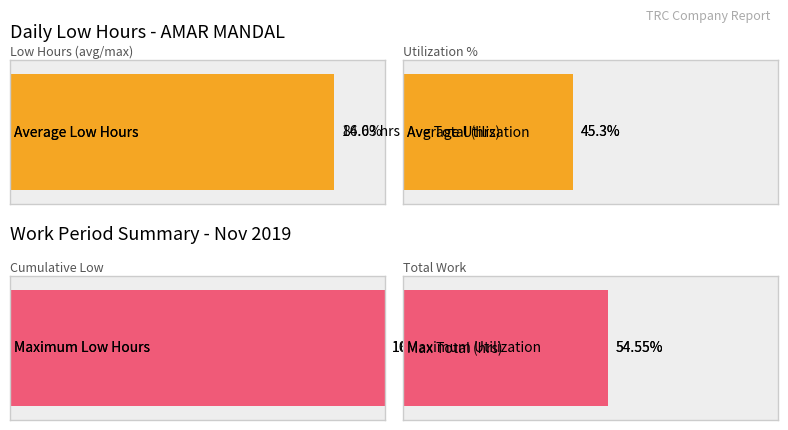

The value of Low at 7 is 14.2. True or false?

True